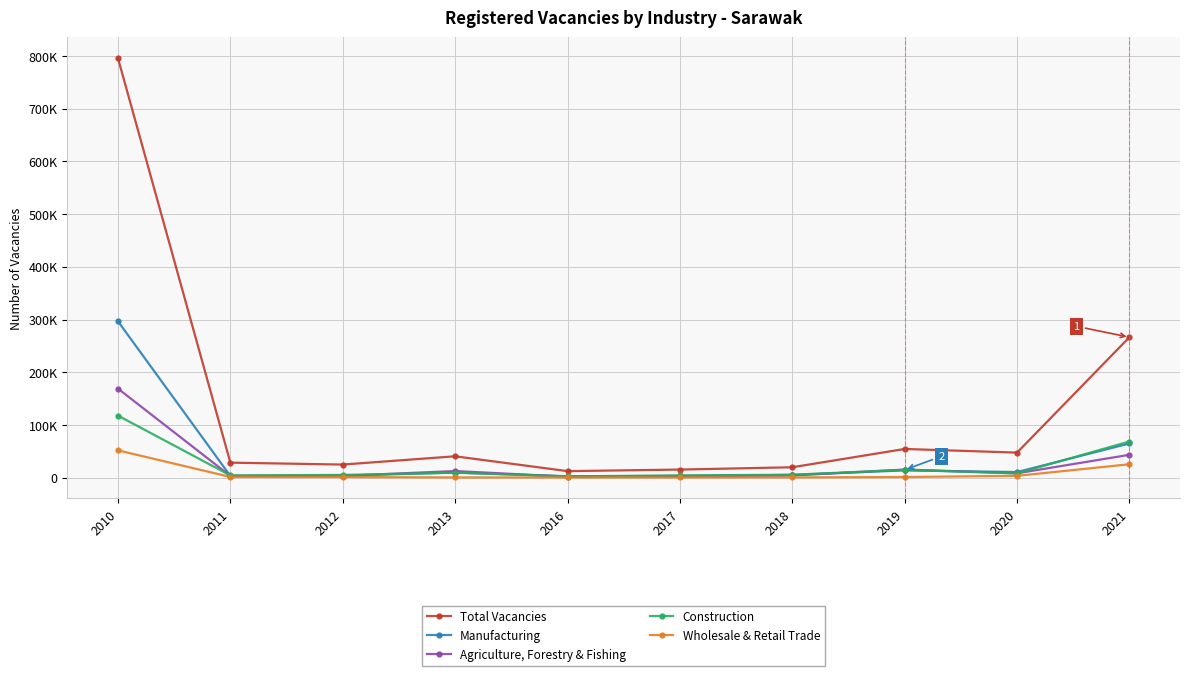

The Construction series shows 156707 at 2010. True or false?

False